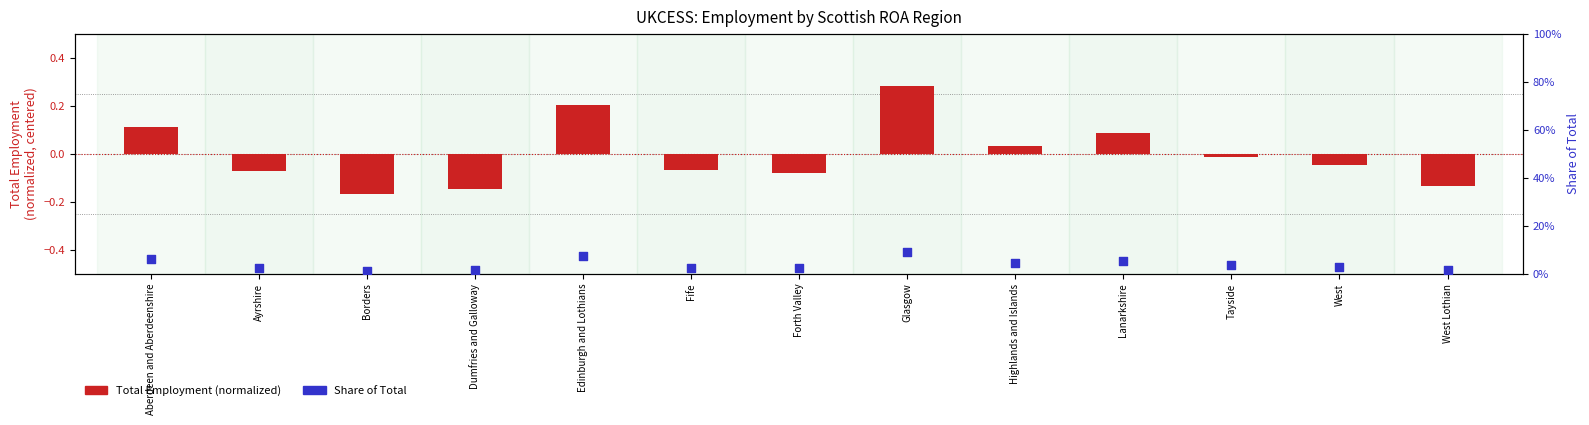

Is the value of Total Employment (normalized) at Edinburgh and Lothians greater than the value of Share of Total at Tayside?

Yes